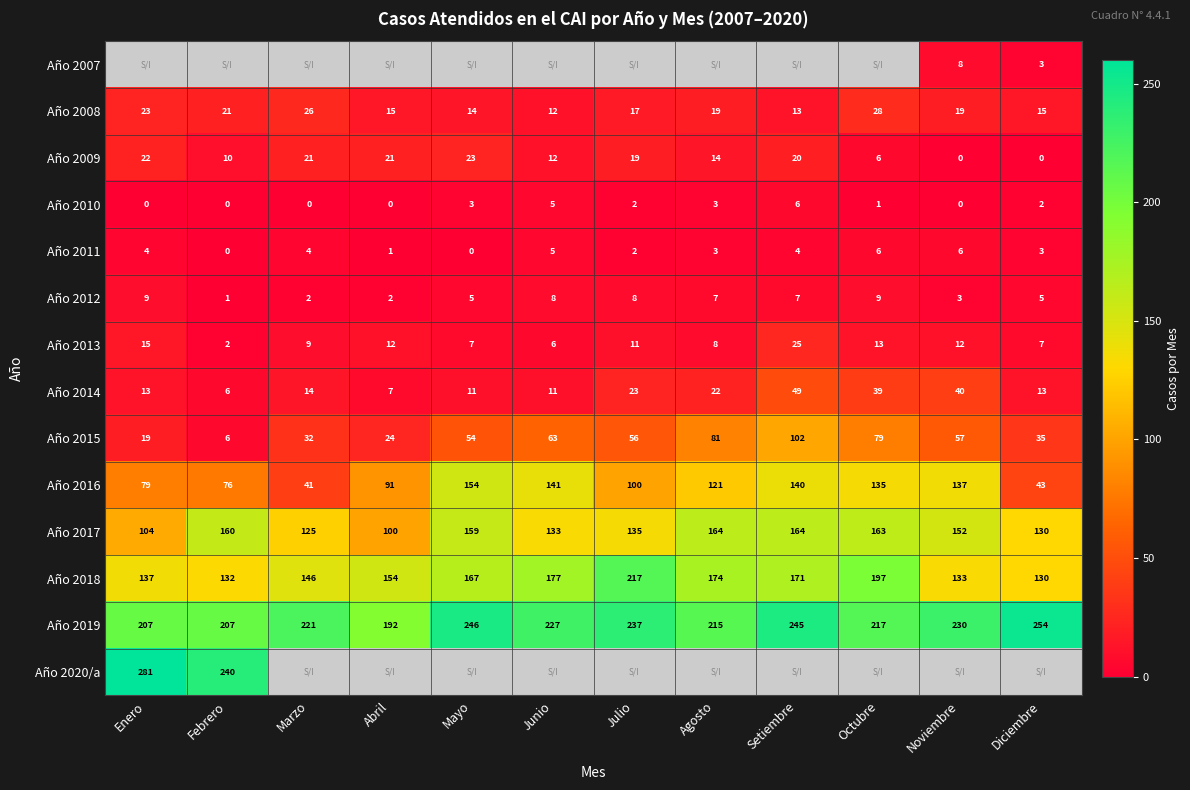

Is it true that Año 2019 equals 100.7 at Noviembre?

False